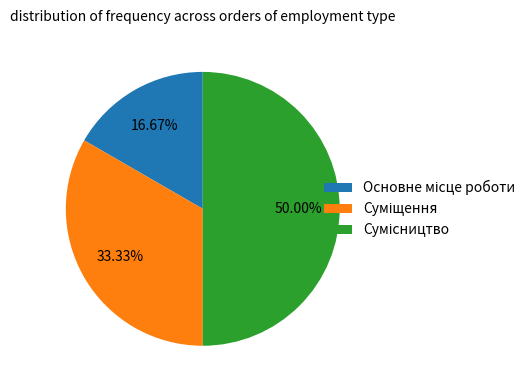

How many slices are in this pie chart?

3